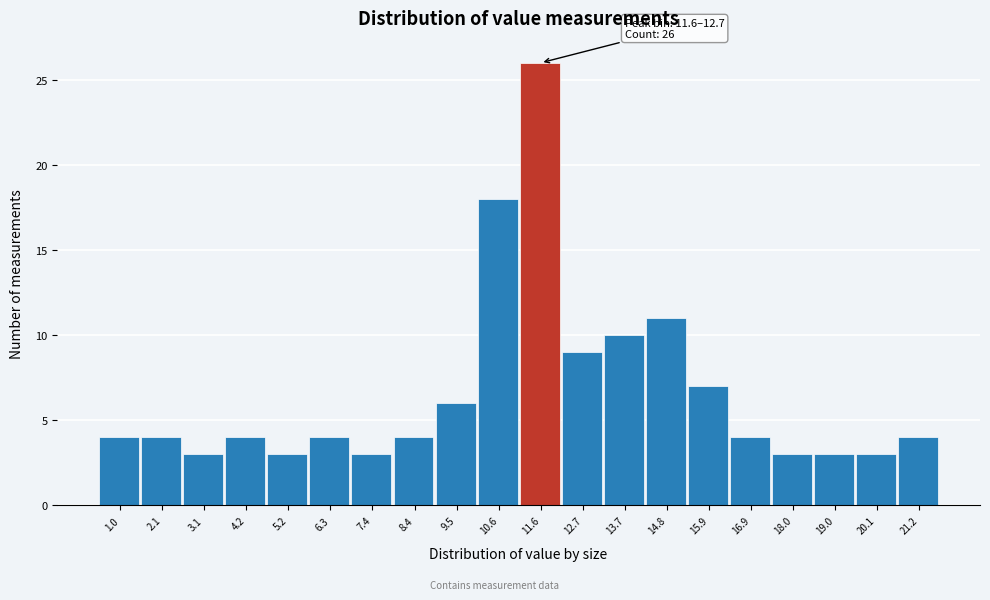

Reading left to right, extract all data points from this chart.

1.0=4	2.1=4	3.1=3	4.2=4	5.2=3	6.3=4	7.4=3	8.4=4	9.5=6	10.6=18	11.6=26	12.7=9	13.7=10	14.8=11	15.9=7	16.9=4	18.0=3	19.0=3	20.1=3	21.2=4